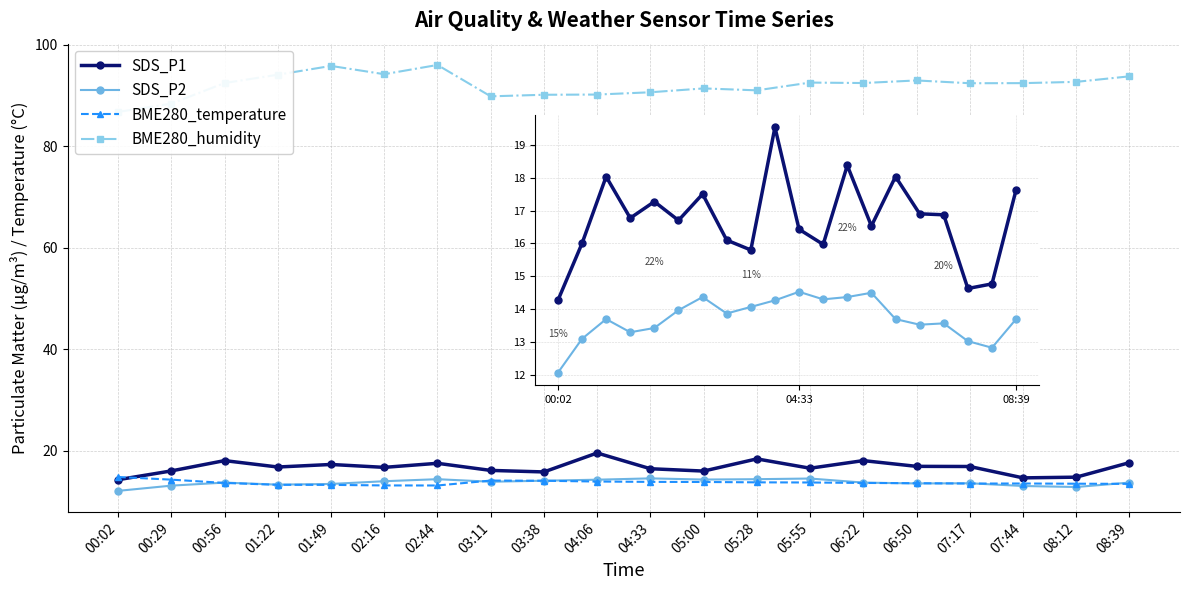

True or false: BME280_humidity and BME280_temperature cross at least once.

False